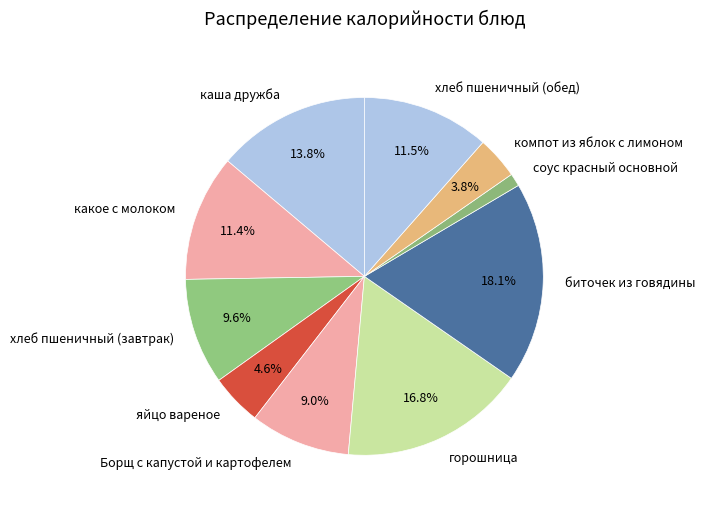

The соус красный основной slice represents 14% of the pie. True or false?

False